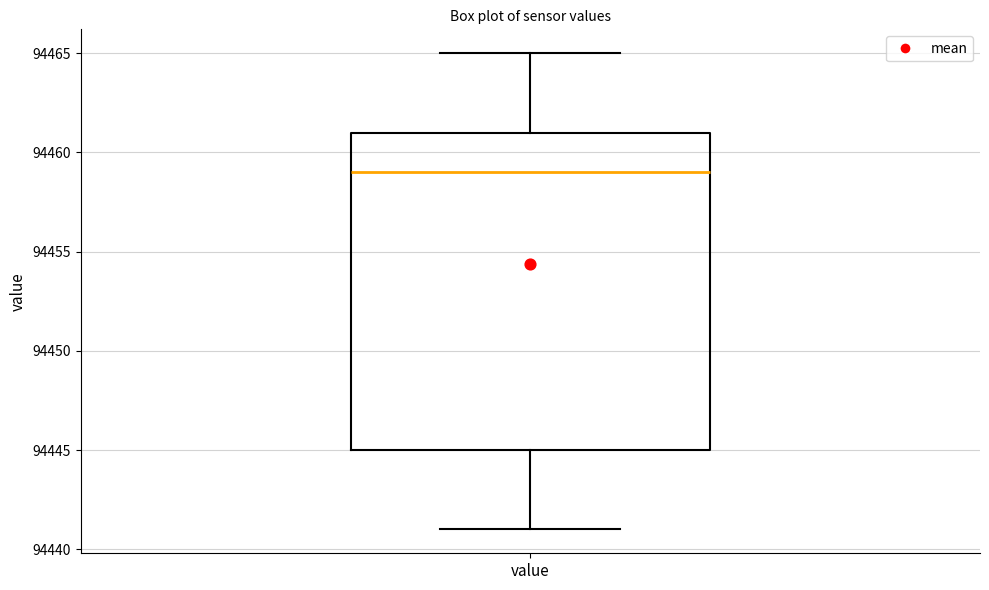

Where does the lower whisker of the box for value end on the y-axis? The values are not printed on the chart, so give them approximately, as read against the axis.

94441